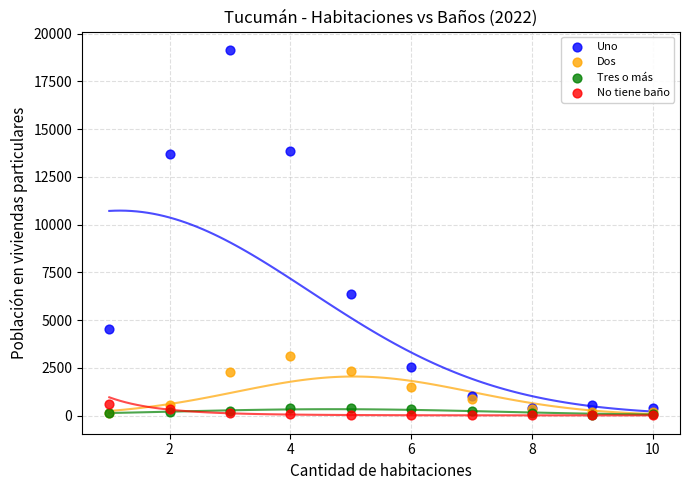

Across all series, what Y value is closest to 9574?

6349